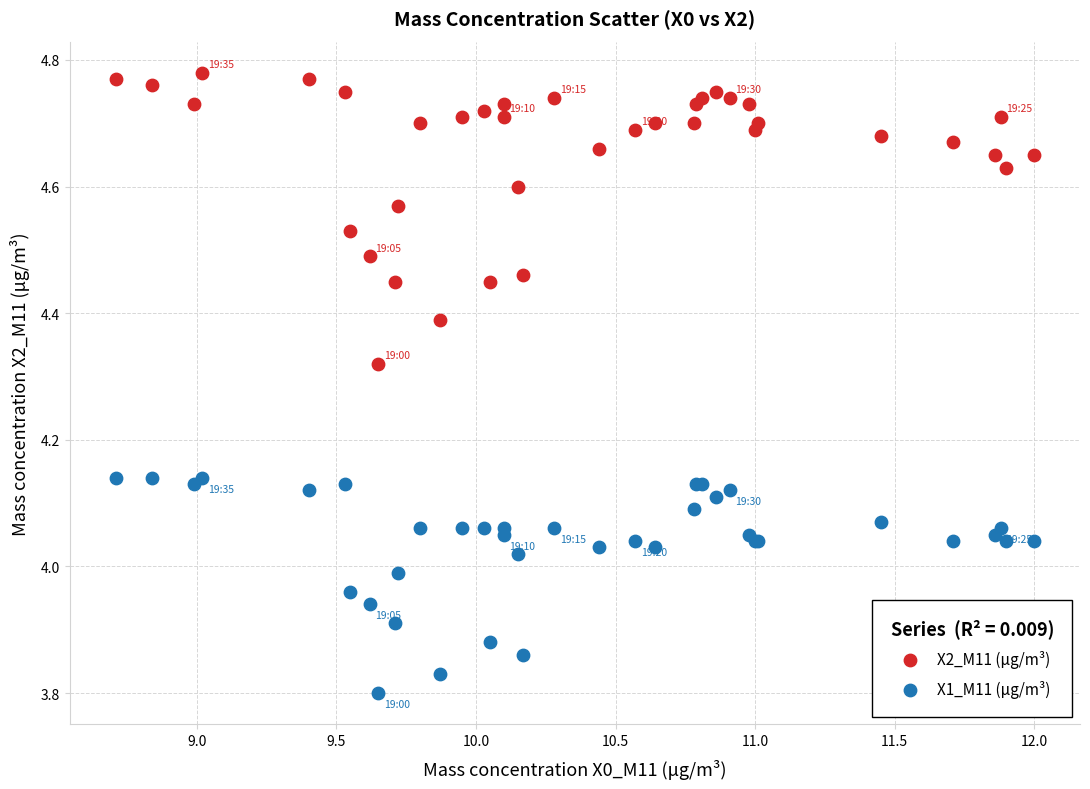

Which series reaches the minimum Y coordinate?

X1_M11 (μg/m³)